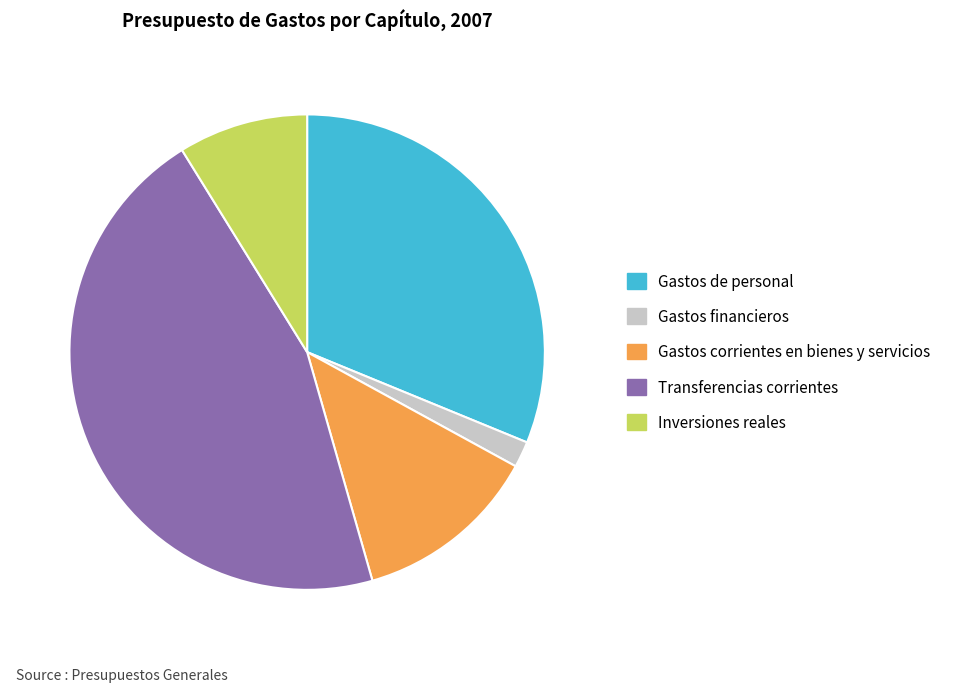

True or false: Inversiones reales accounts for 9% of the total.

True